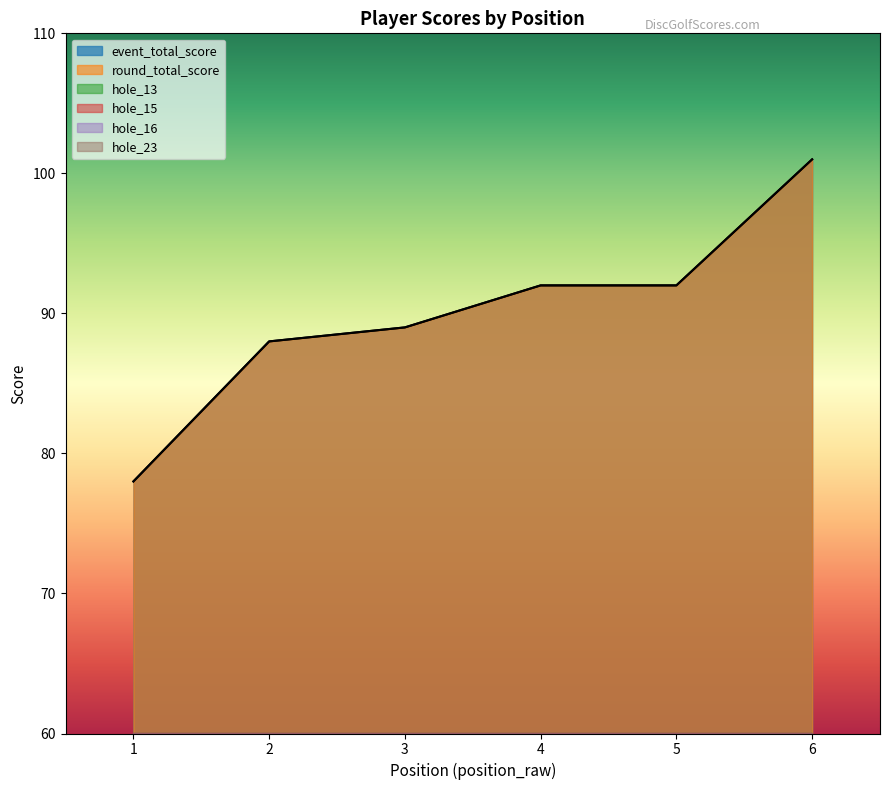

True or false: event_total_score has a value of 78 at 1.

True